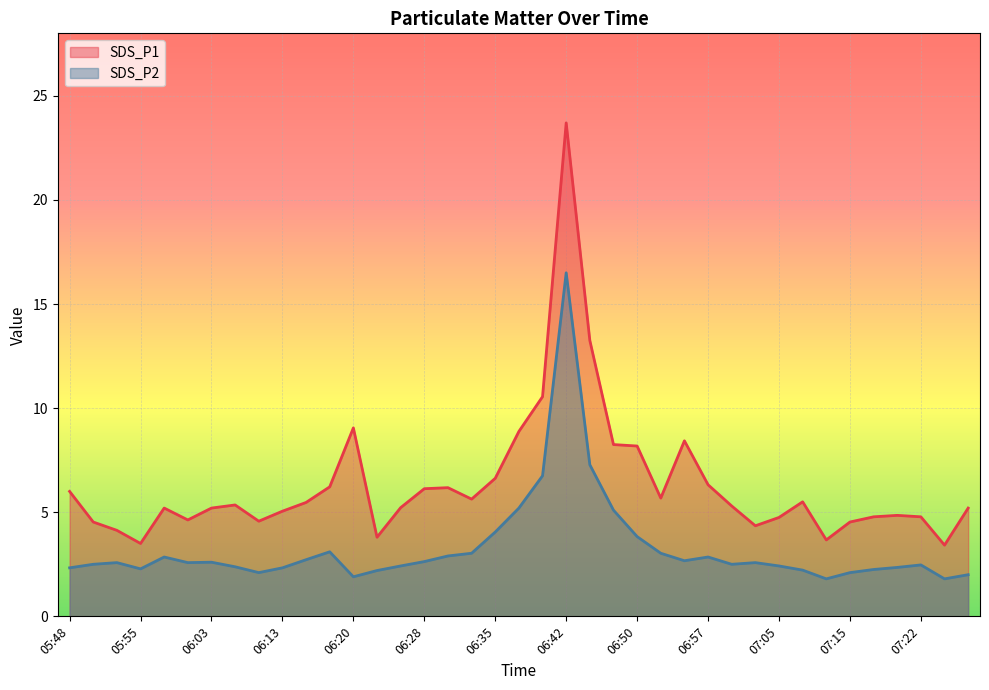

What is the sum of all SDS_P2 values?

127.2